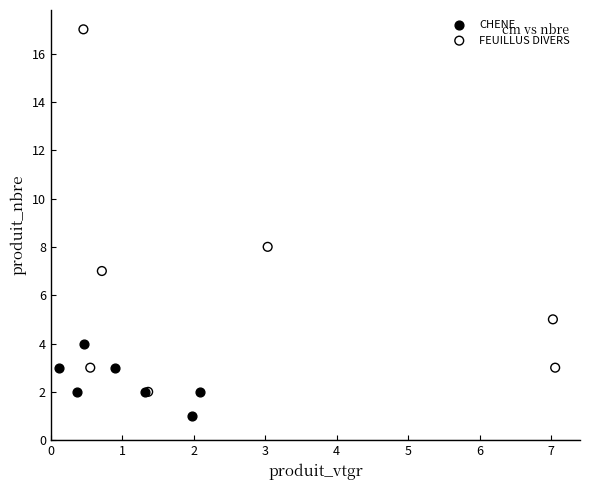

Which series contains the lowest Y value?

CHENE